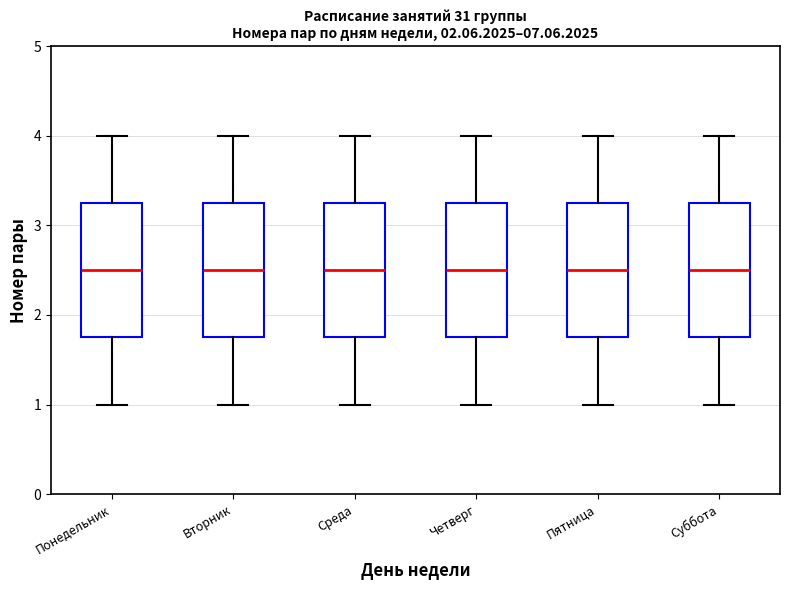

Where does the lower whisker of the box for Пятница end on the y-axis? The values are not printed on the chart, so give them approximately, as read against the axis.

1.0